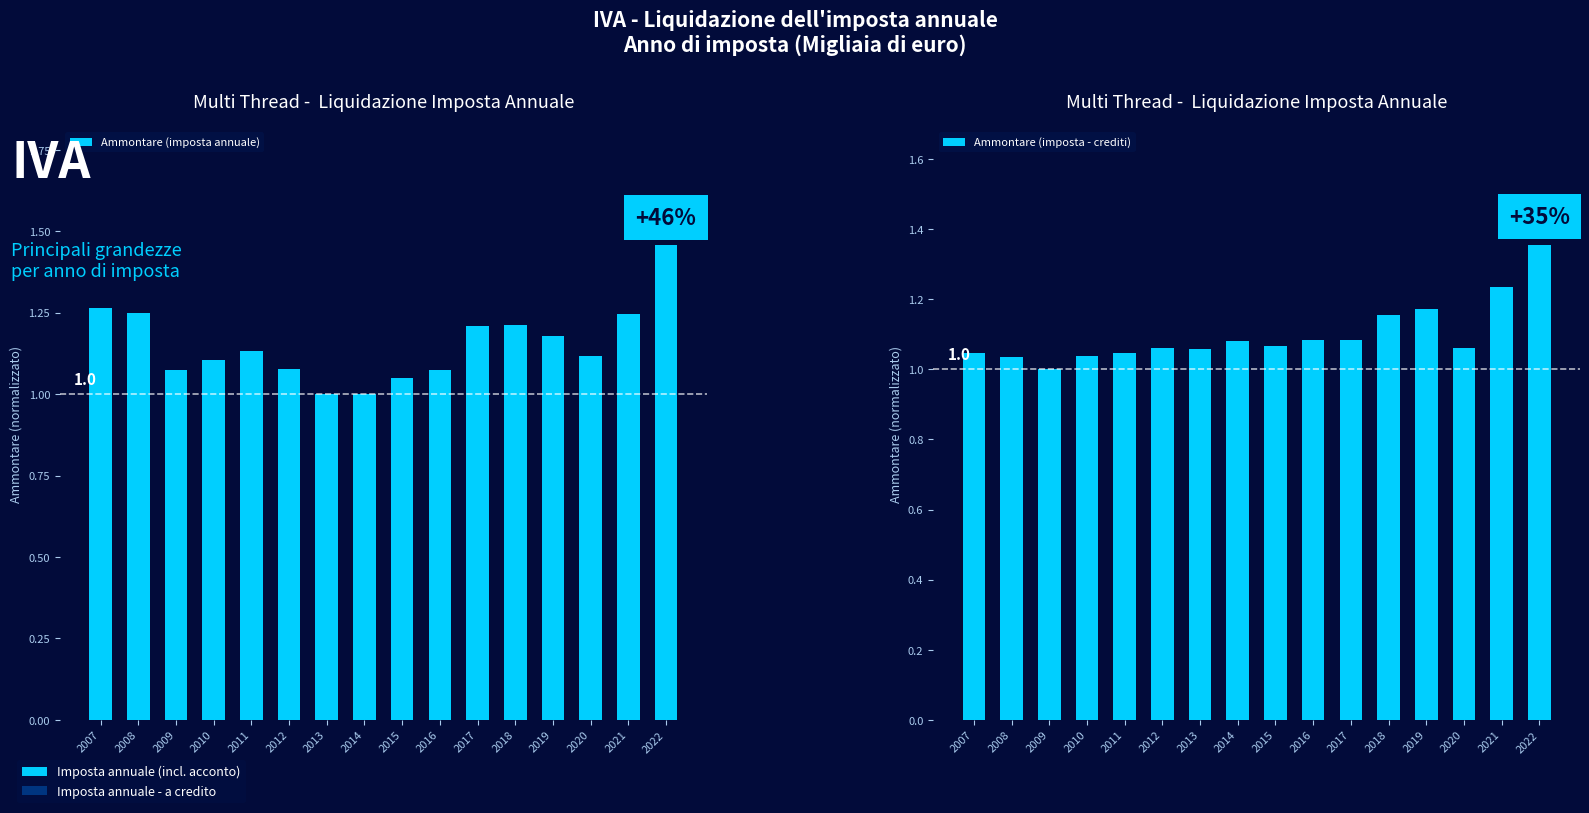

Reading right to left, transcribe all the data shown in this chart.

Ammontare (imposta annuale): 2022=1.5	2021=1.2	2020=1.1	2019=1.2	2018=1.2	2017=1.2	2016=1.1	2015=1.1	2014=1.0	2013=1.0	2012=1.1	2011=1.1	2010=1.1	2009=1.1	2008=1.2	2007=1.3
Ammontare (imposta - crediti): 2022=1.4	2021=1.2	2020=1.1	2019=1.2	2018=1.2	2017=1.1	2016=1.1	2015=1.1	2014=1.1	2013=1.1	2012=1.1	2011=1.0	2010=1.0	2009=1.0	2008=1.0	2007=1.0